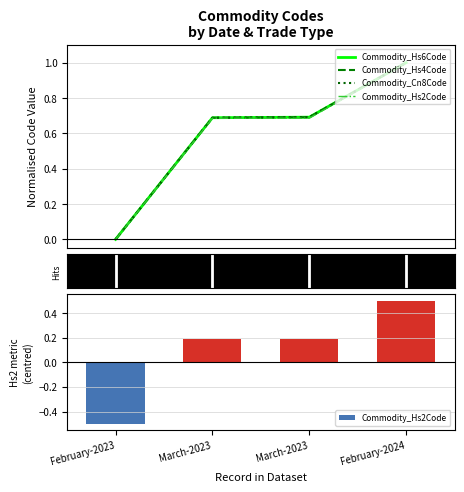

Reading right to left, what are all the values shown in this chart?

Commodity_Hs6Code: 1.0	0.7	0.7	0.0
Commodity_Hs4Code: 1.0	0.7	0.7	0.0
Commodity_Cn8Code: 1.0	0.7	0.7	0.0
Commodity_Hs2Code: 0.5	0.2	0.2	-0.5